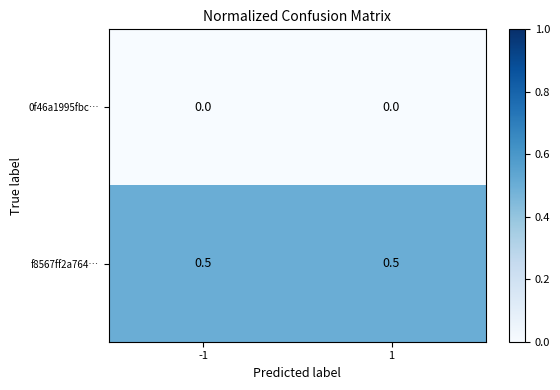

Reading right to left, transcribe all the data shown in this chart.

0f46a1995fbc…: 1=0.0	-1=0.0
f8567ff2a764…: 1=0.5	-1=0.5